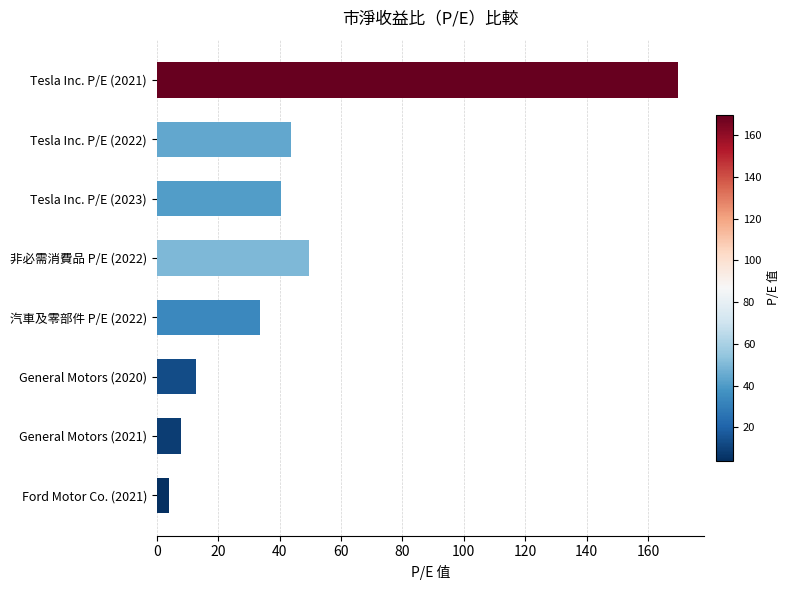

True or false: the data shows 57.6 at Tesla Inc. P/E (2022).

False